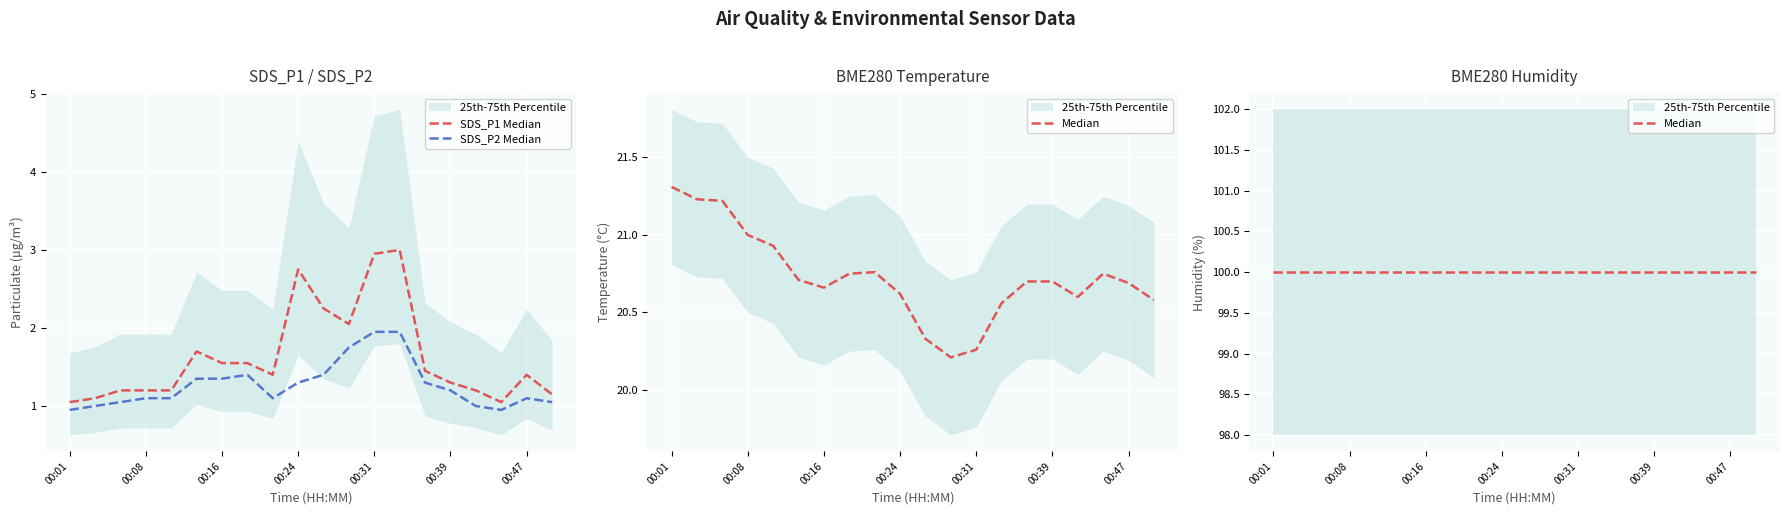

Where is the first local minimum for SDS_P2 Median?

8